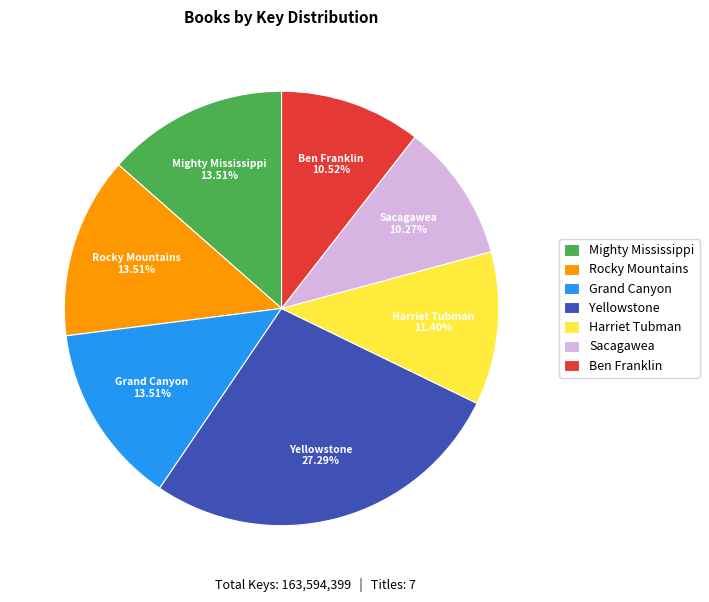

How much of the chart is everything except Grand Canyon?

86.5%